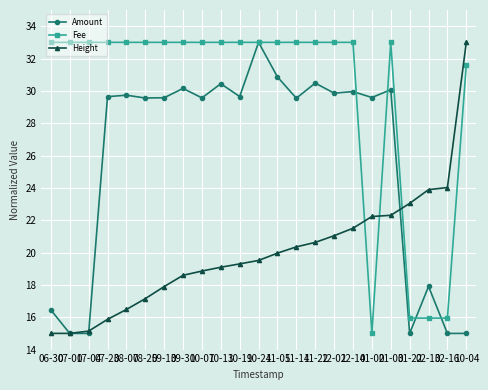

What is the value of the Amount point at the 7th from the left?

29.6